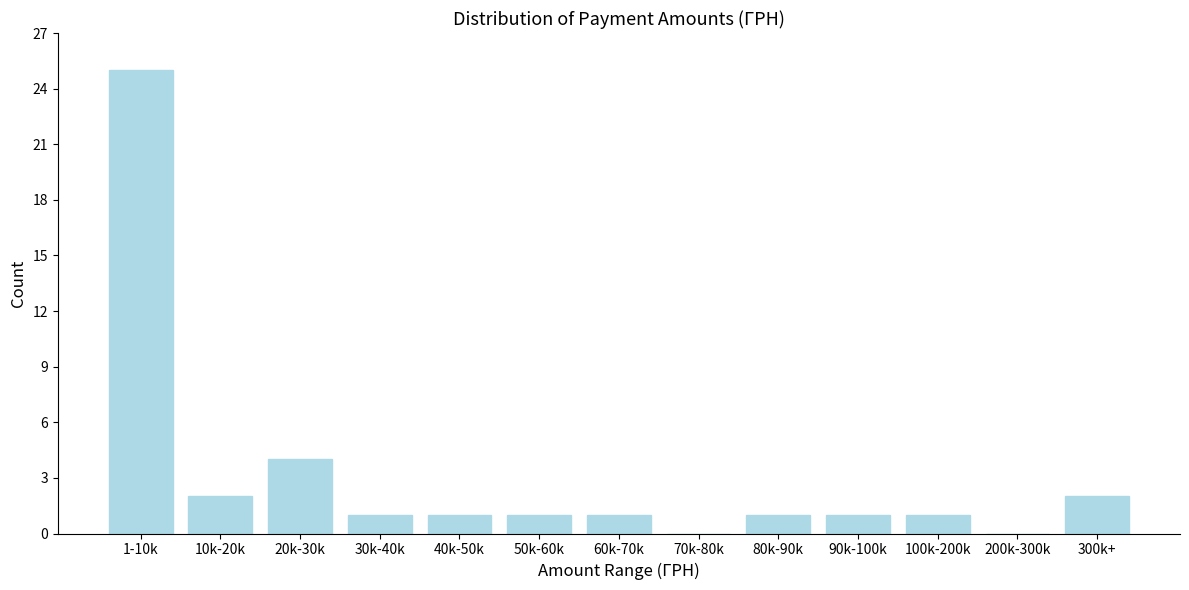

Reading right to left, what are all the values shown in this chart?

300k+=2	200k-300k=0	100k-200k=1	90k-100k=1	80k-90k=1	70k-80k=0	60k-70k=1	50k-60k=1	40k-50k=1	30k-40k=1	20k-30k=4	10k-20k=2	1-10k=25